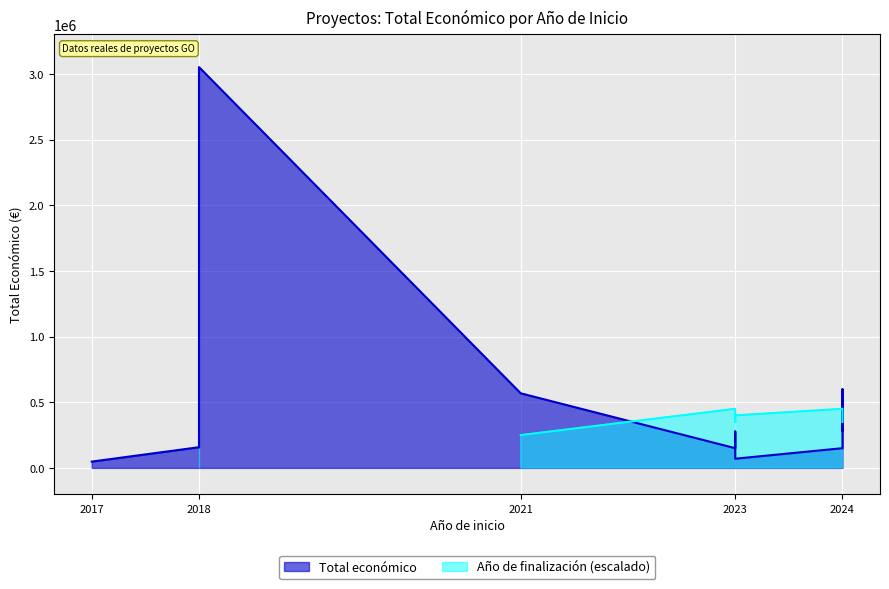

What is the sum of the Año de finalización values at 2018 and 2024?

2027